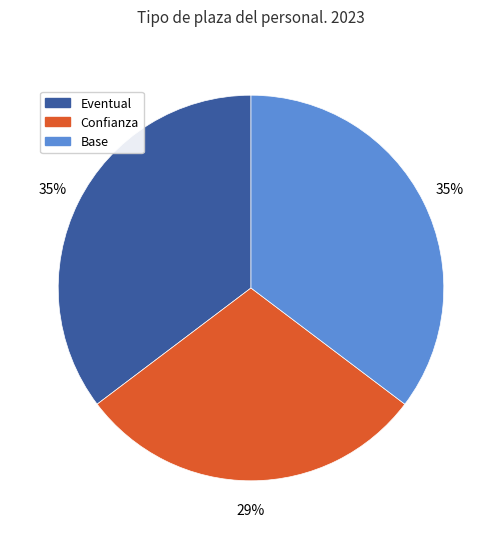

To the nearest percent, what percentage of the pie is Confianza?

29%